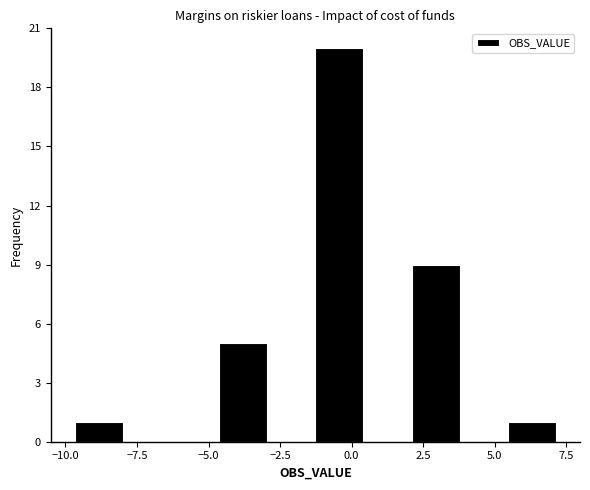

Read against the x-axis, roughly where is the centre of the tallest bar?

-0.5